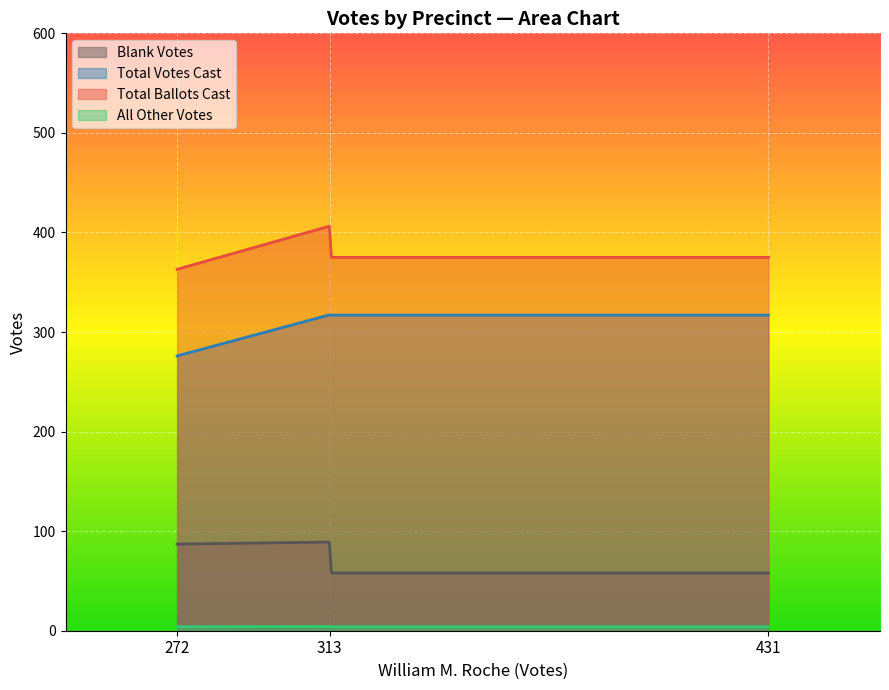

What are all the series names shown in the legend?

Blank Votes, Total Votes Cast, Total Ballots Cast, All Other Votes